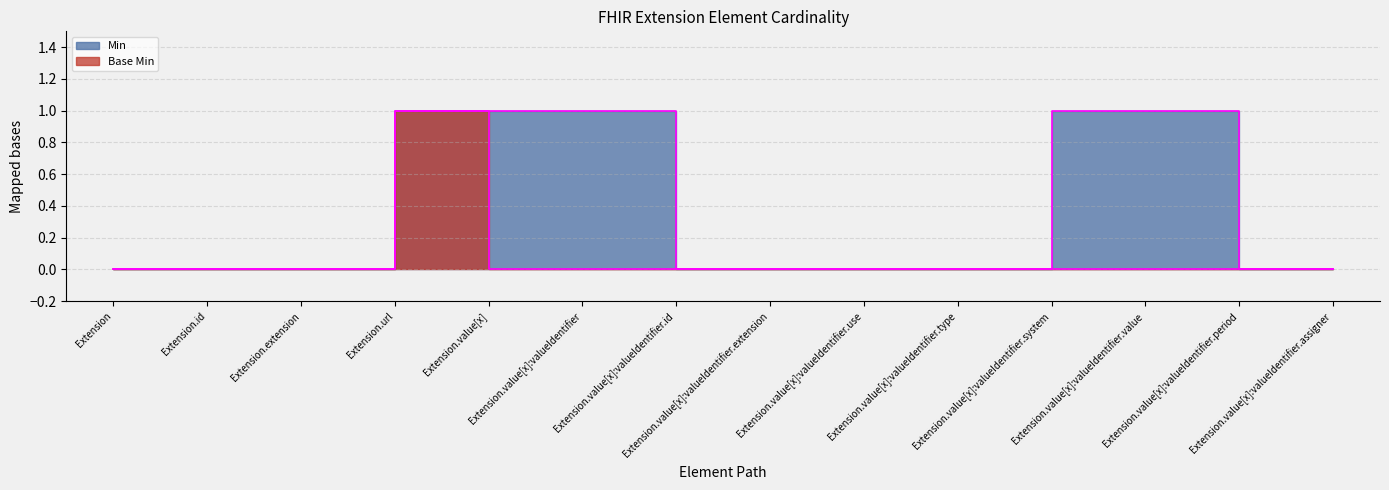

Which category has the lowest value in the Min series?

Extension